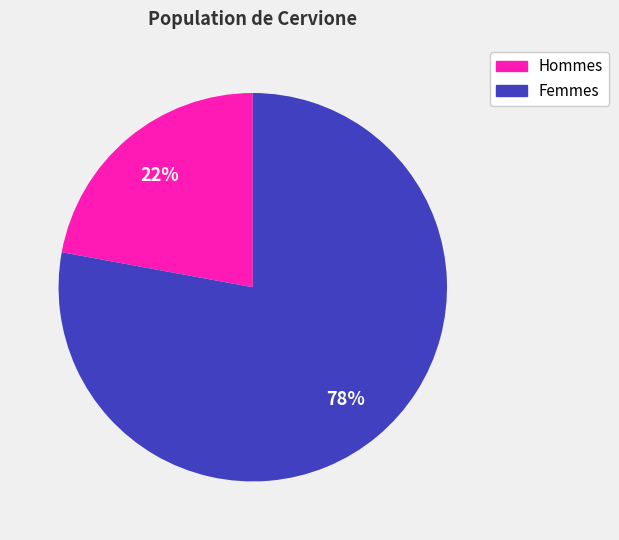

Is there a majority slice in this chart?

Yes